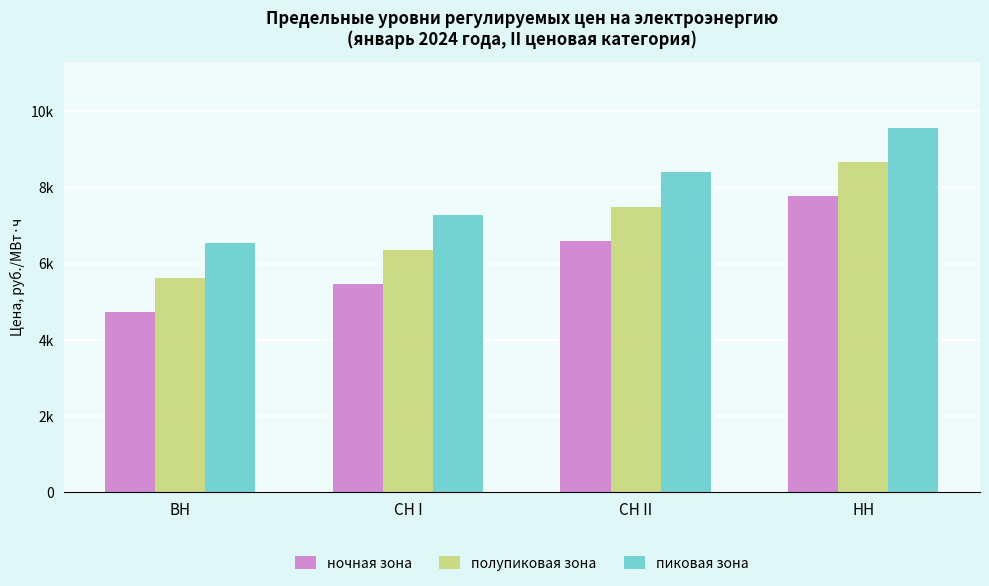

At which label does пиковая зона first exceed 8404?

СН II